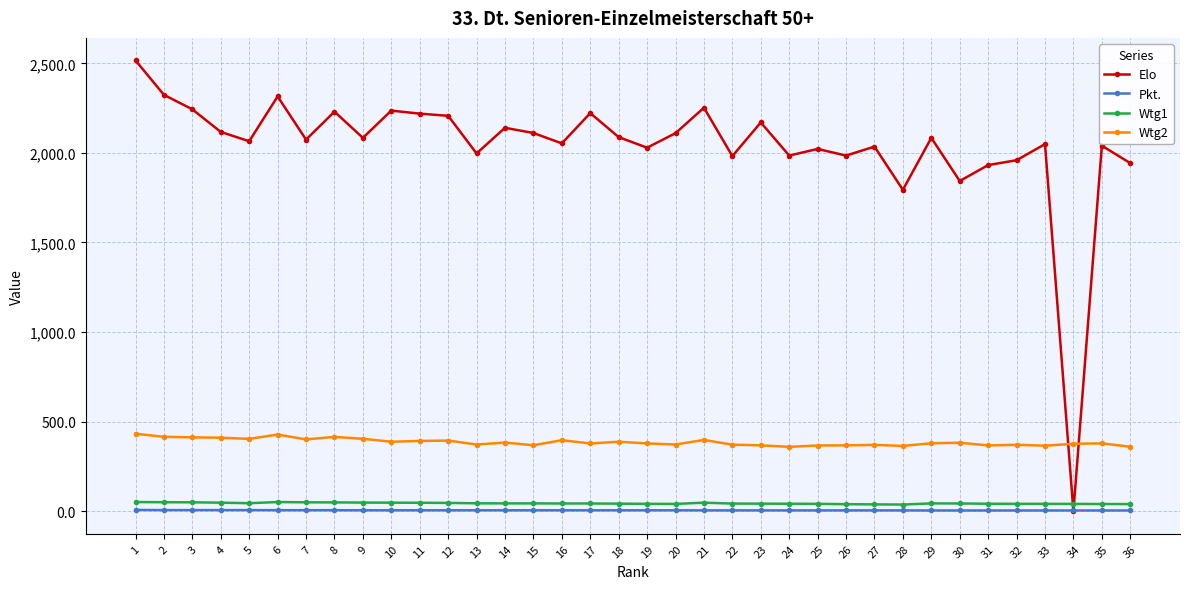

Between 9 and 19, which series saw the biggest shift?

Elo